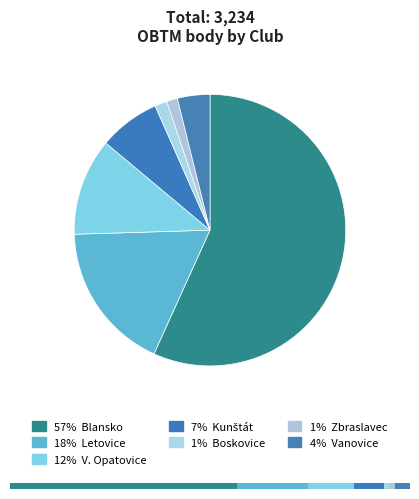

To the nearest percent, what is the average slice percentage?

14%